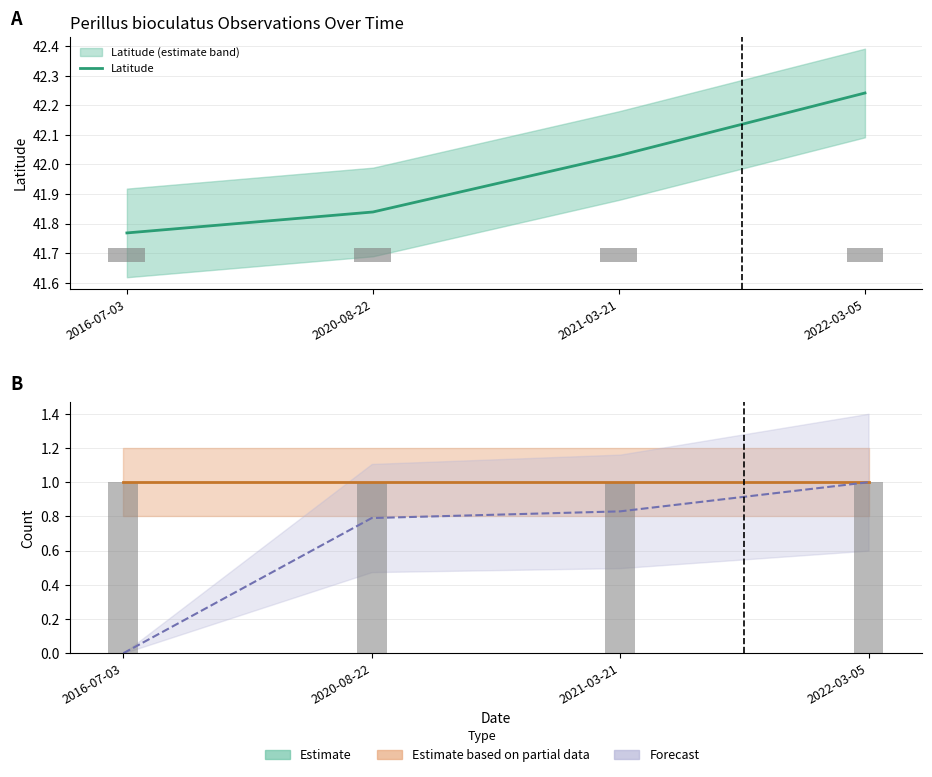

Between 2020-08-22 and 2022-03-05, which is larger?

2022-03-05